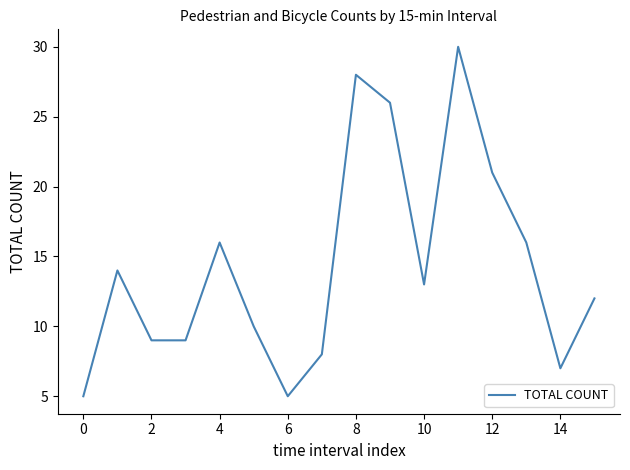

Reading left to right, what are all the values shown in this chart?

5	14	9	9	16	10	5	8	28	26	13	30	21	16	7	12